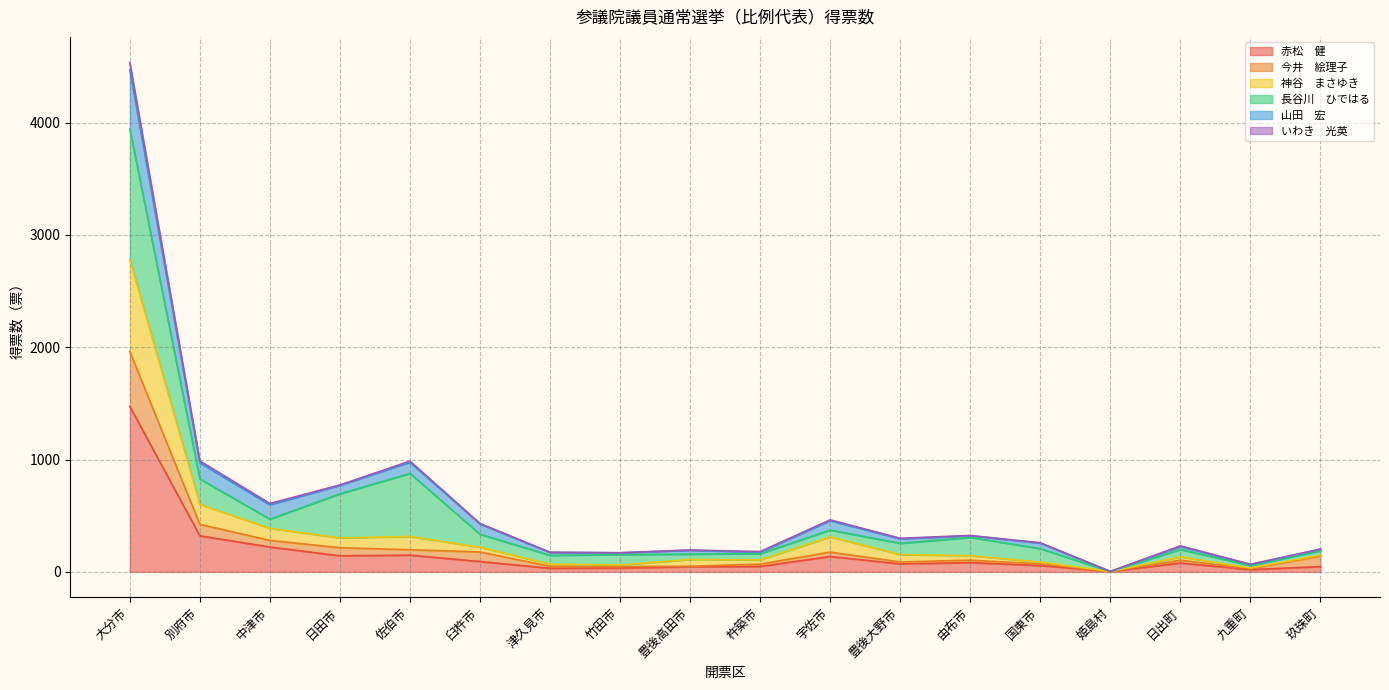

At which category does 神谷　まさゆき reach its first local valley?

日田市